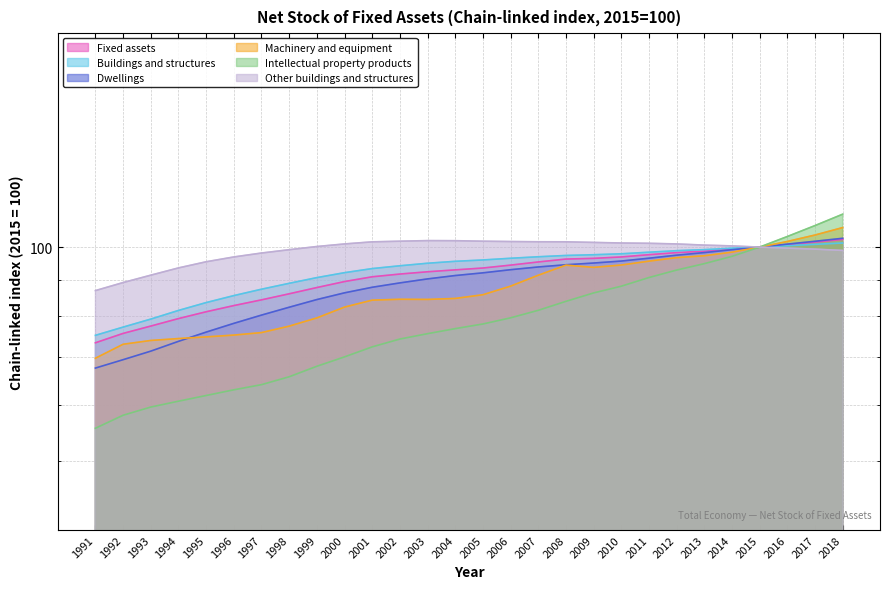

What is the value of the Machinery and equipment point at the 10th from the left?

82.3